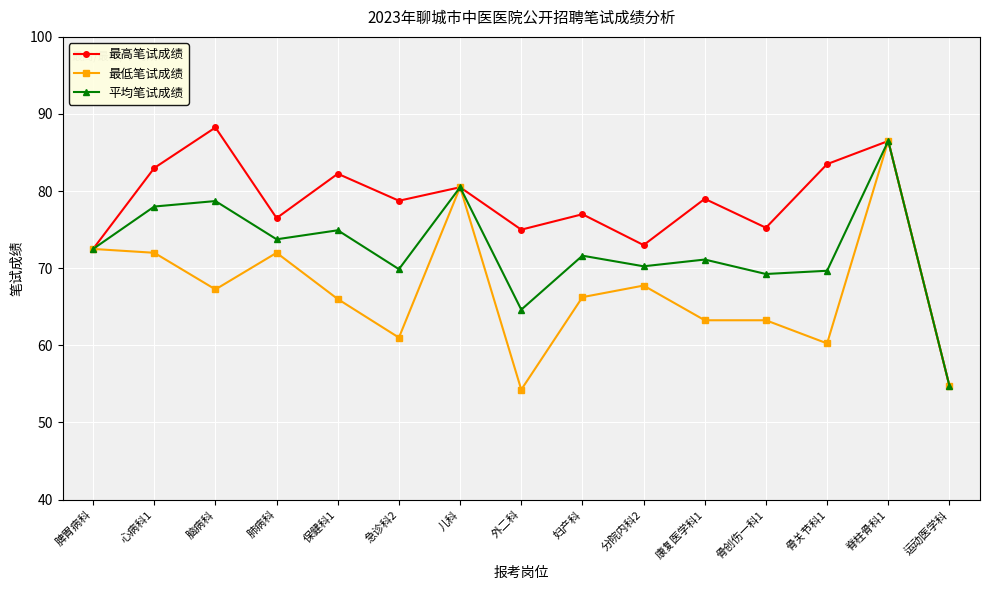

What is the sum of the 最高笔试成绩 values at 肺病科 and 妇产科?

153.5